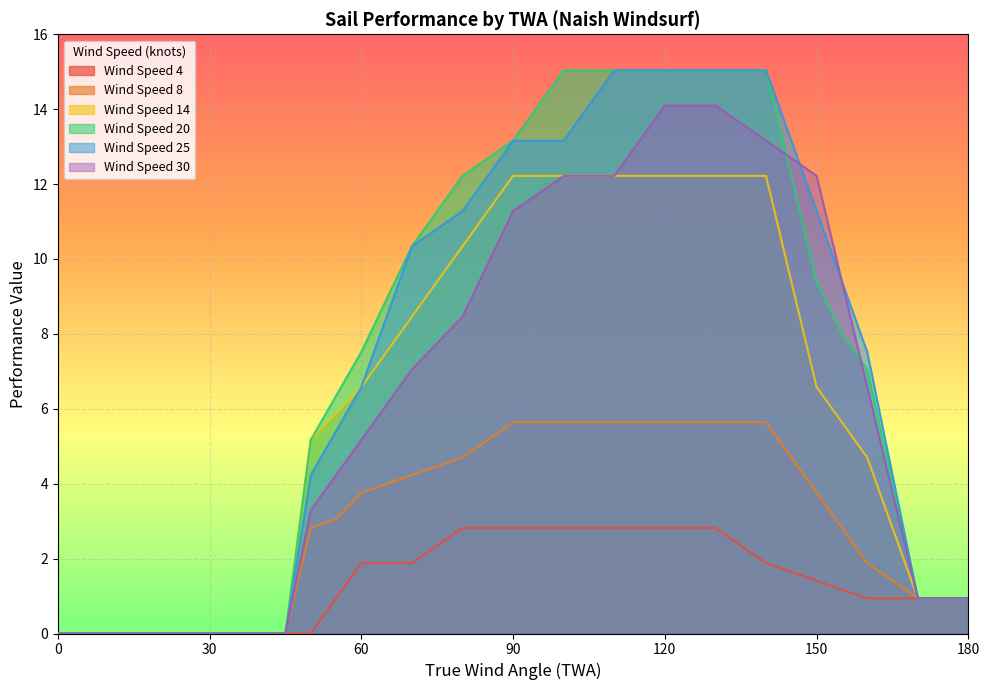

How many intersections are there between Wind Speed 20 and Wind Speed 30?

2